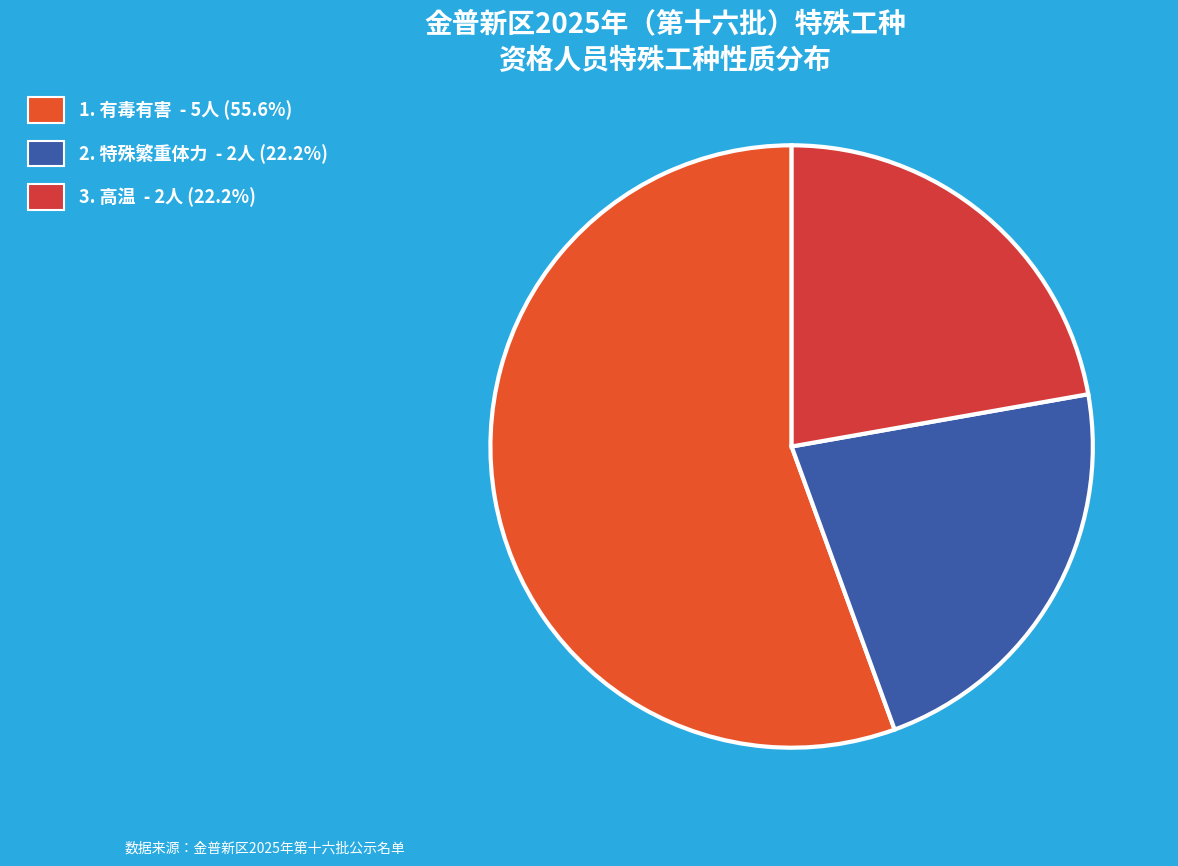

Which category has the smallest portion of the pie?

特殊繁重体力